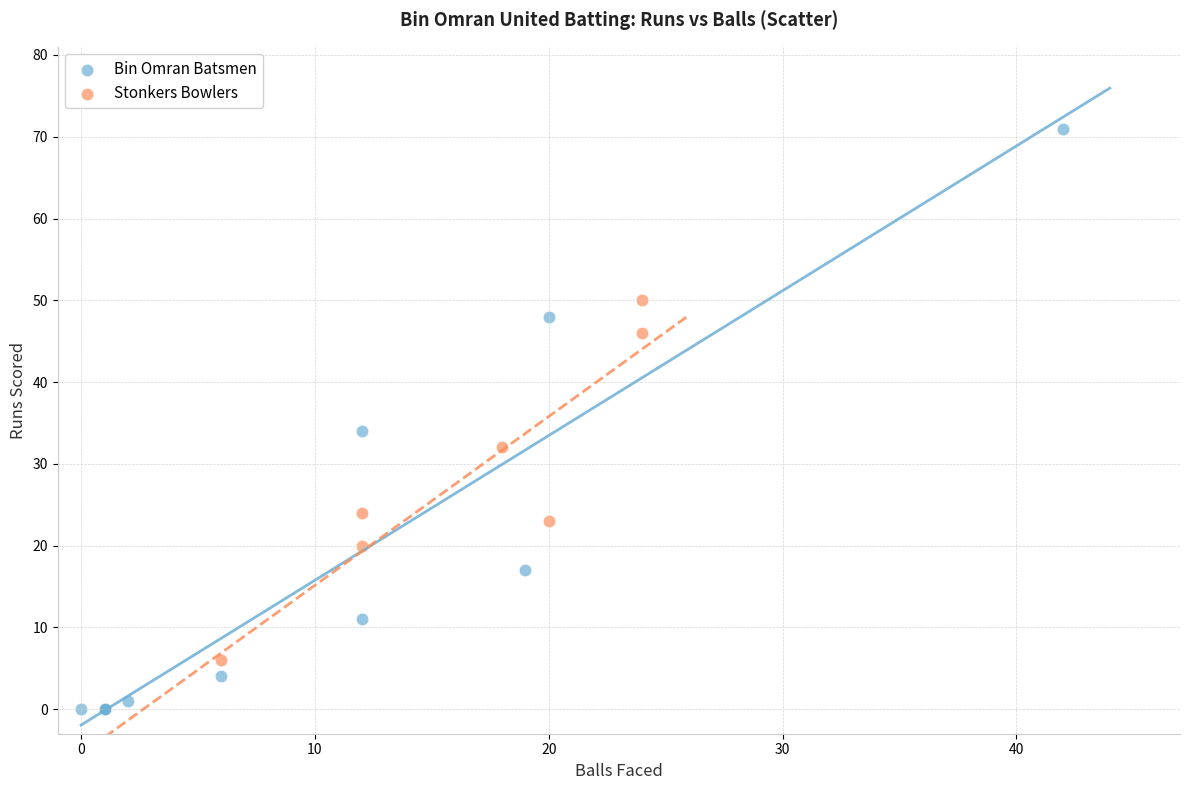

Which series contains the highest Y value?

Bin Omran Batsmen